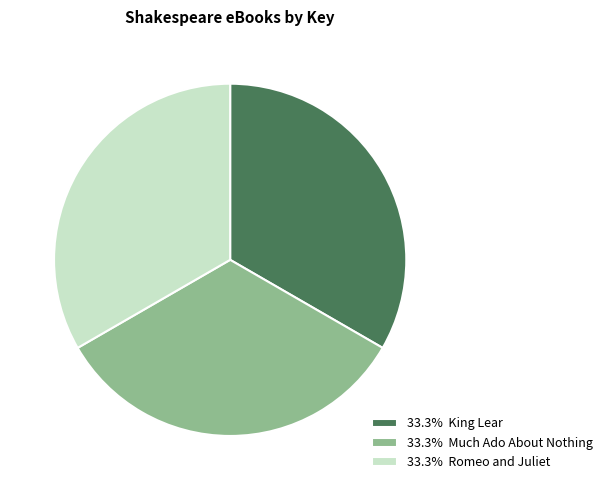

Does 33.3% King Lear represent more than half of the total?

No